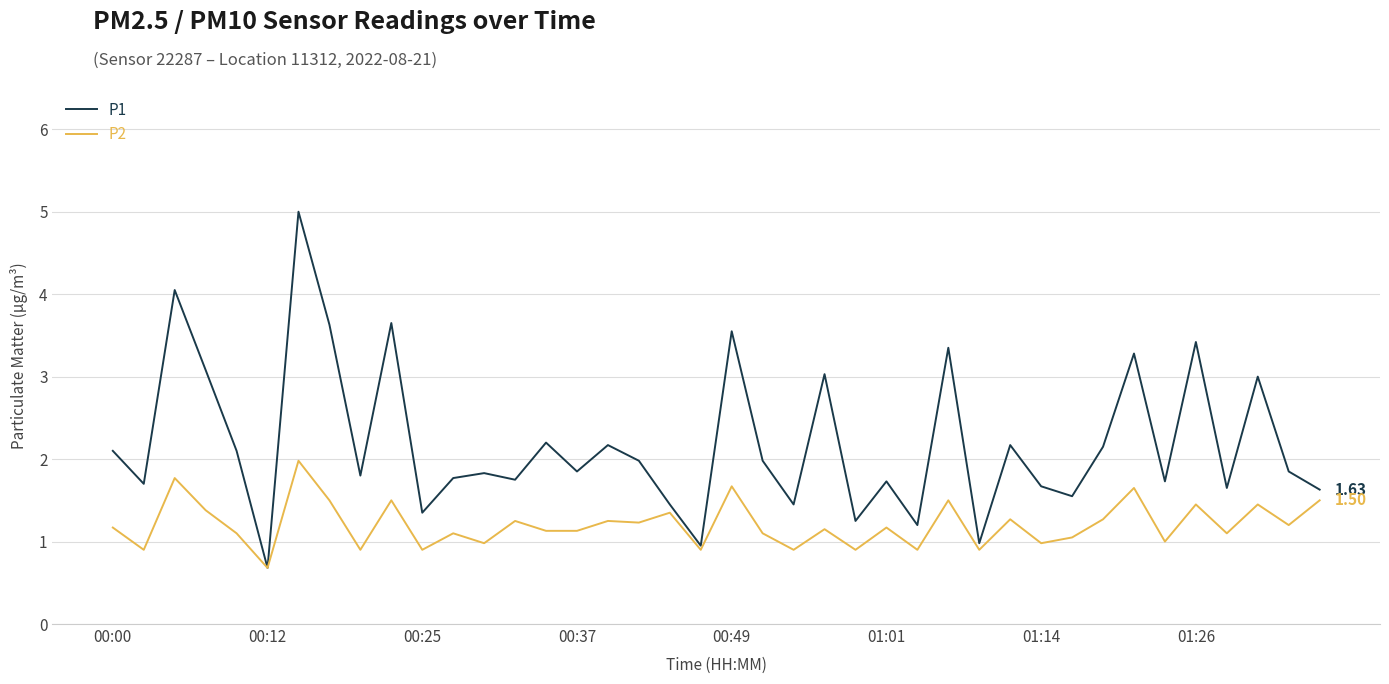

Does the chart display data point markers on the line(s)?

No